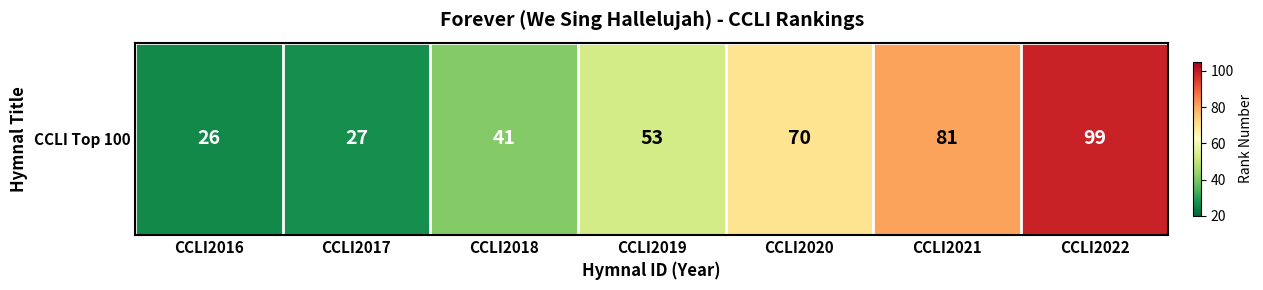

What is the sum of all values?

397